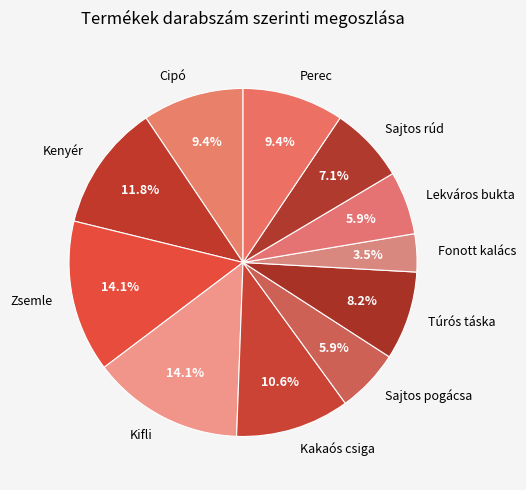

How many segments does this pie chart have?

11